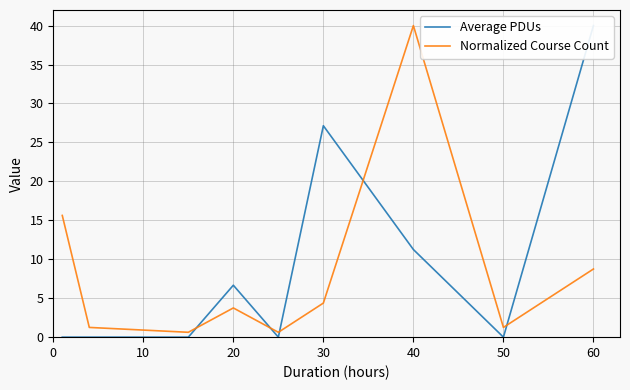

Rank the series by their maximum value, from highest to lowest.

Average PDUs, Normalized Course Count